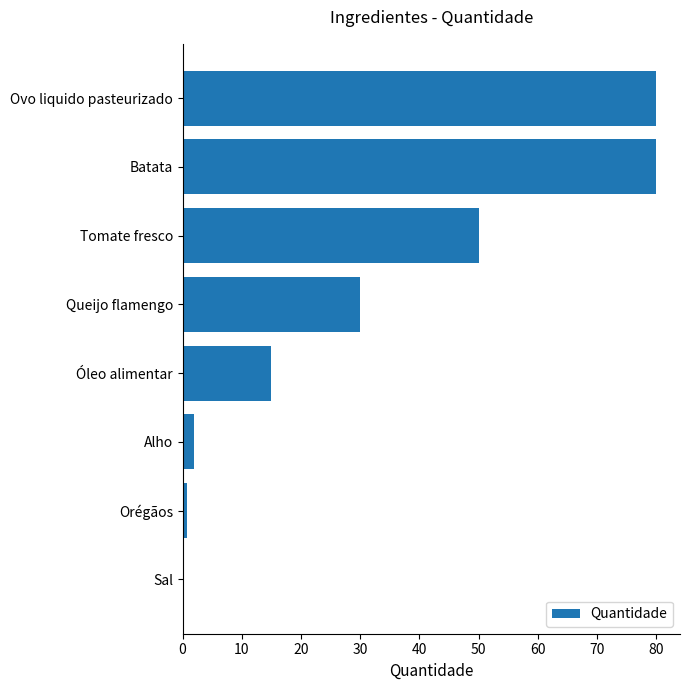

What is the sum of the values at Tomate fresco and Batata?

130.0